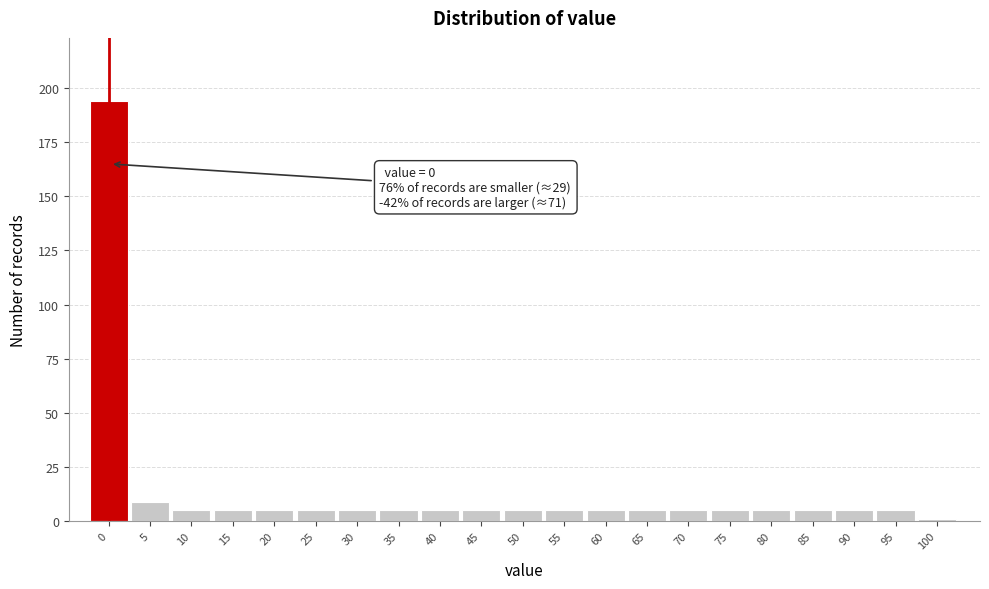

Reading right to left, extract all data points from this chart.

100=1	95=5	90=5	85=5	80=5	75=5	70=5	65=5	60=5	55=5	50=5	45=5	40=5	35=5	30=5	25=5	20=5	15=5	10=5	5=9	0=194